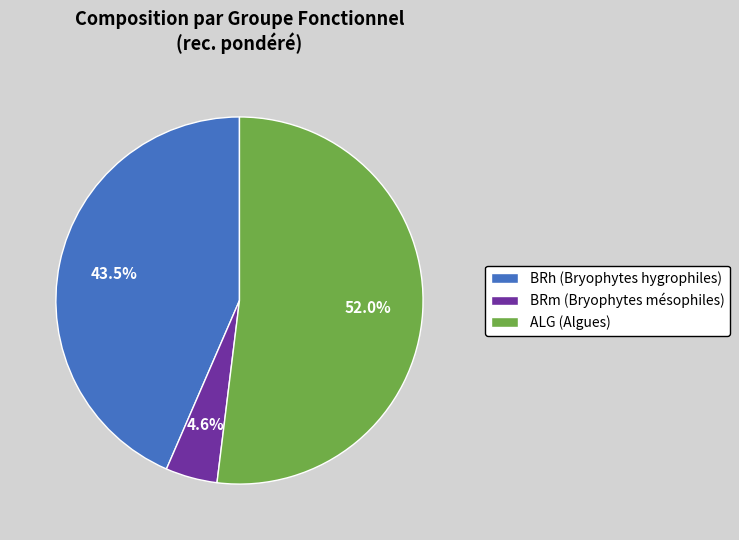

What percentage is NOT represented by BRm (Bryophytes mésophiles)?

95.4%